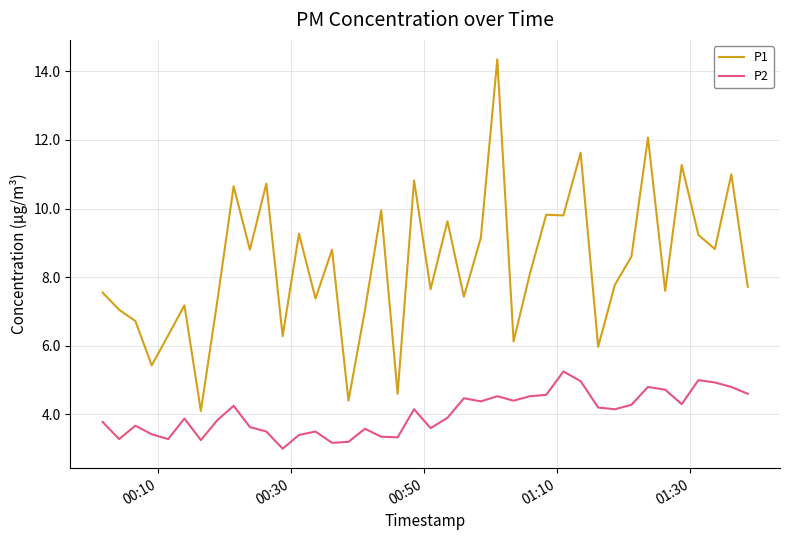

True or false: P1 and P2 cross at least once.

False